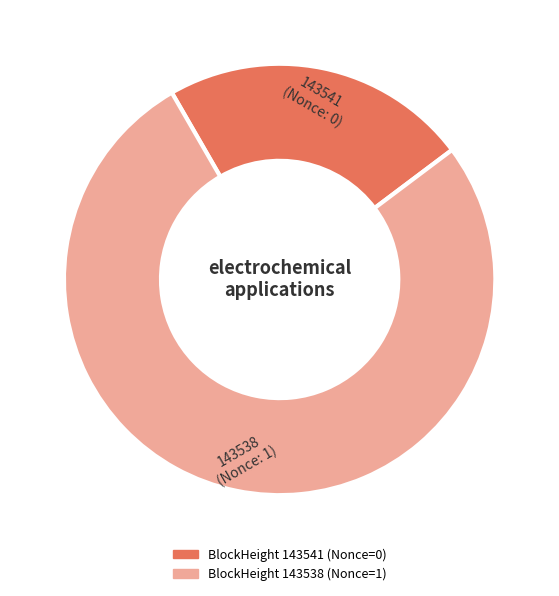

How many slices are in this pie chart?

2